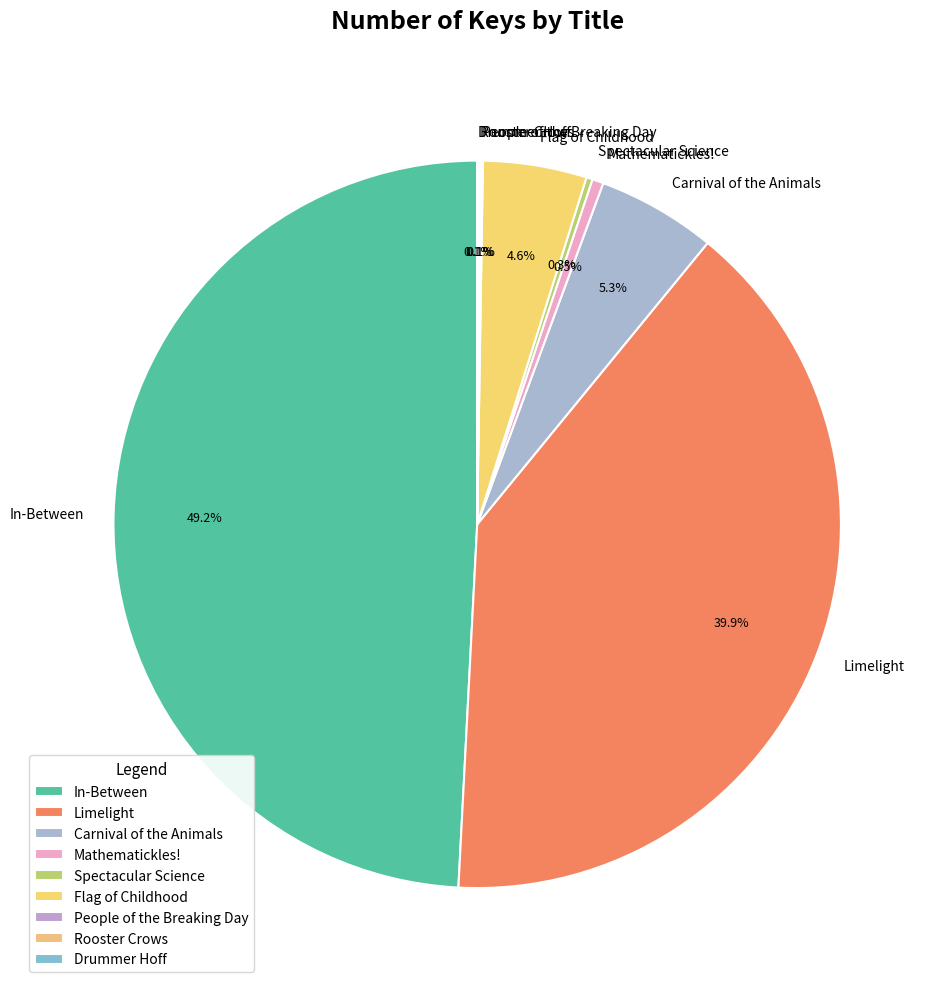

Which category has the biggest portion of the pie?

In-Between